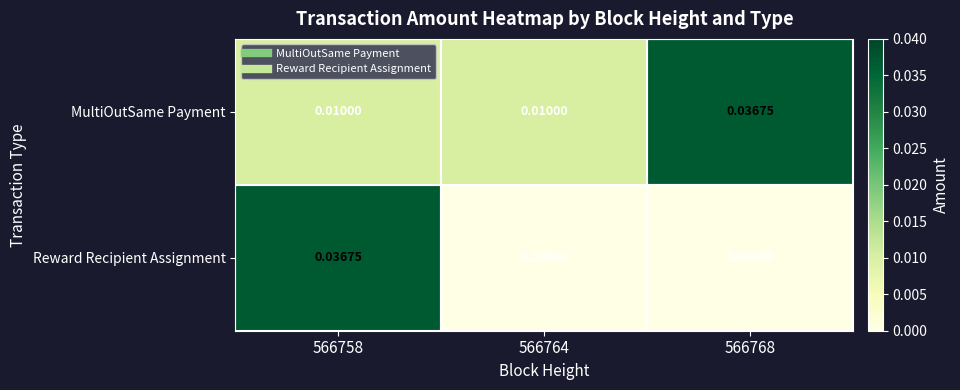

Rank the series by their average value, from lowest to highest.

Reward Recipient Assignment, MultiOutSame Payment